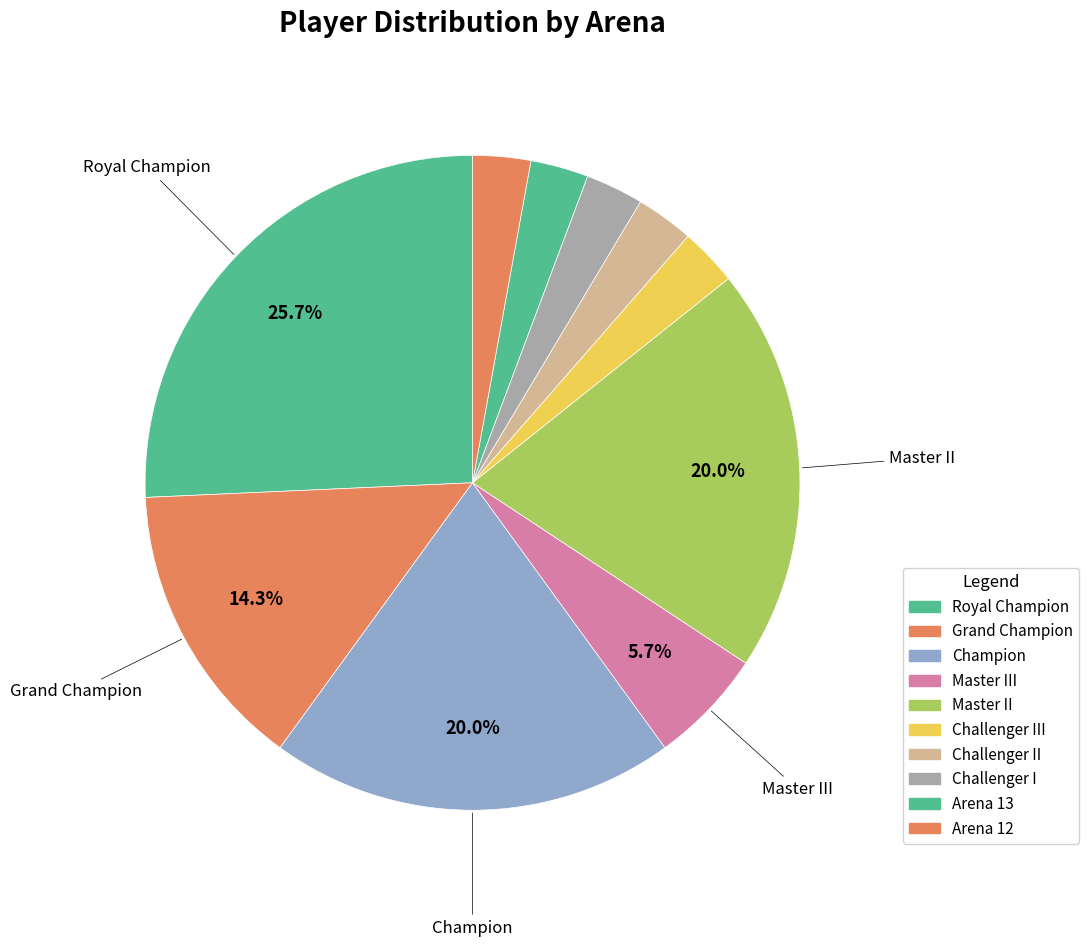

Count the number of slices in the pie.

10